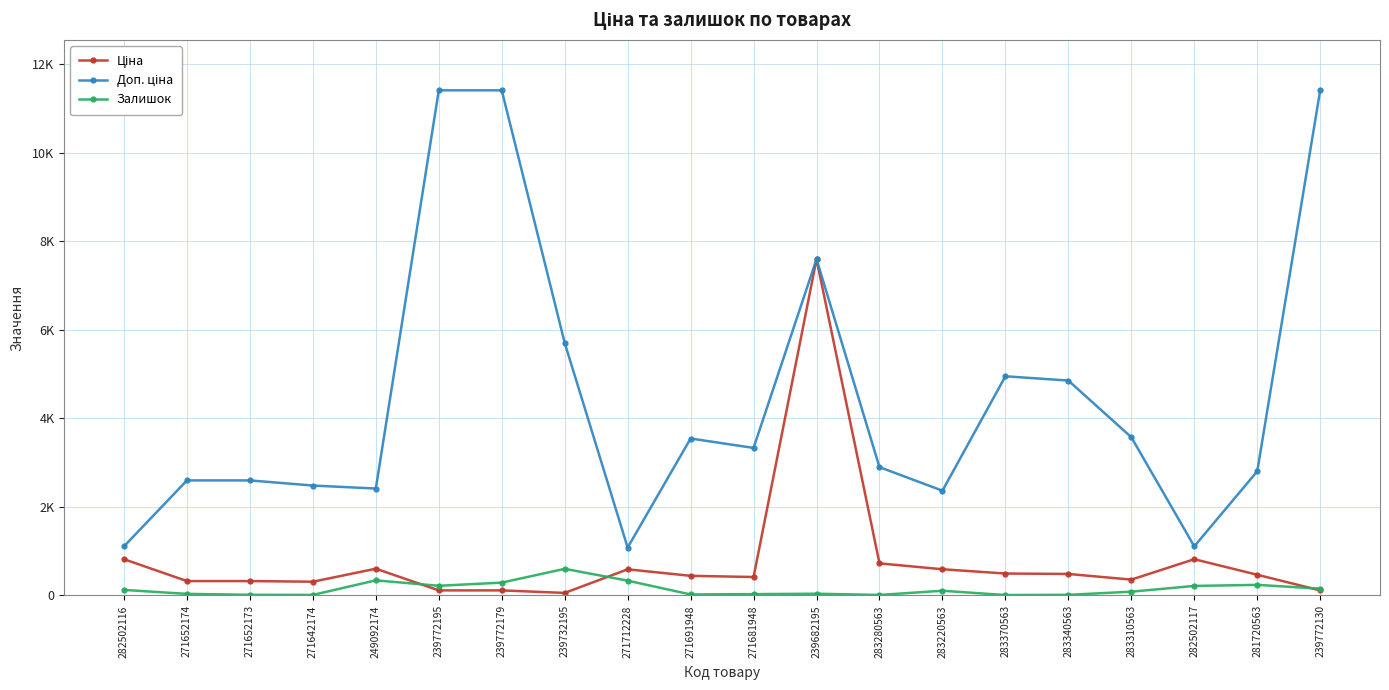

Reading right to left, transcribe all the data shown in this chart.

Ціна: 114.1	467.3	818.5	357.4	485.4	495.0	591.6	724.5	7596.5	416.6	443.1	589.9	57.0	114.1	114.1	603.7	310.3	324.8	324.8	818.5
Доп. ціна: 11410.0	2803.6	1109.2	3573.9	4853.8	4950.4	2366.5	2897.8	7596.5	3332.5	3545.0	1081.7	5705.0	11410.0	11410.0	2414.8	2482.4	2598.3	2598.3	1109.2
Залишок: 153.0	239.0	215.0	85.0	14.0	9.0	106.0	11.0	39.0	30.0	22.0	334.0	601.0	290.0	218.0	341.0	12.0	15.0	35.0	125.0